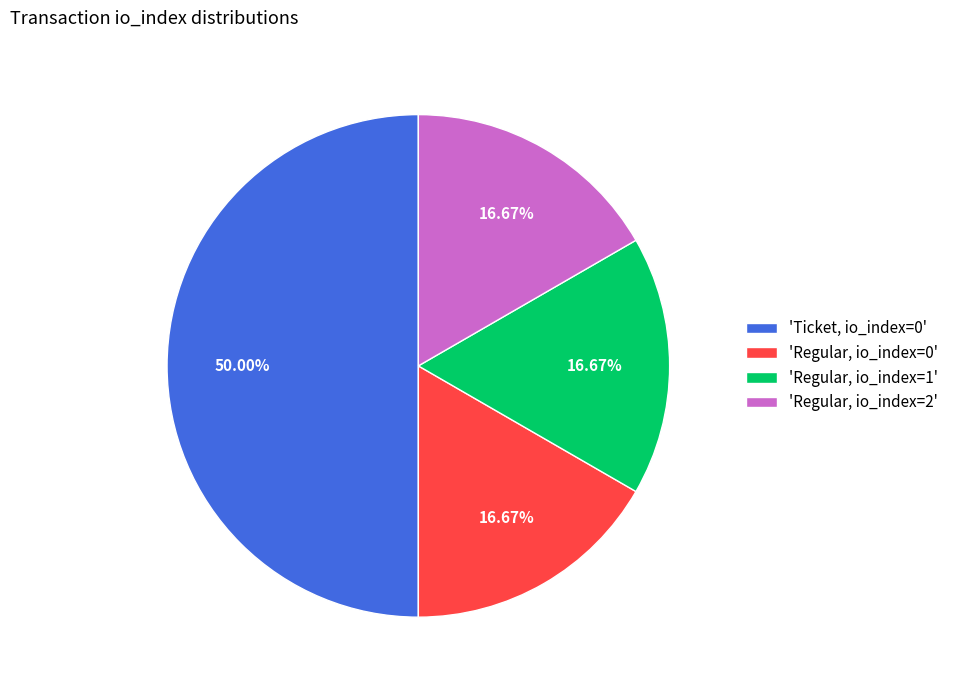

Is 'Regular, io_index=1' the majority of the pie?

No